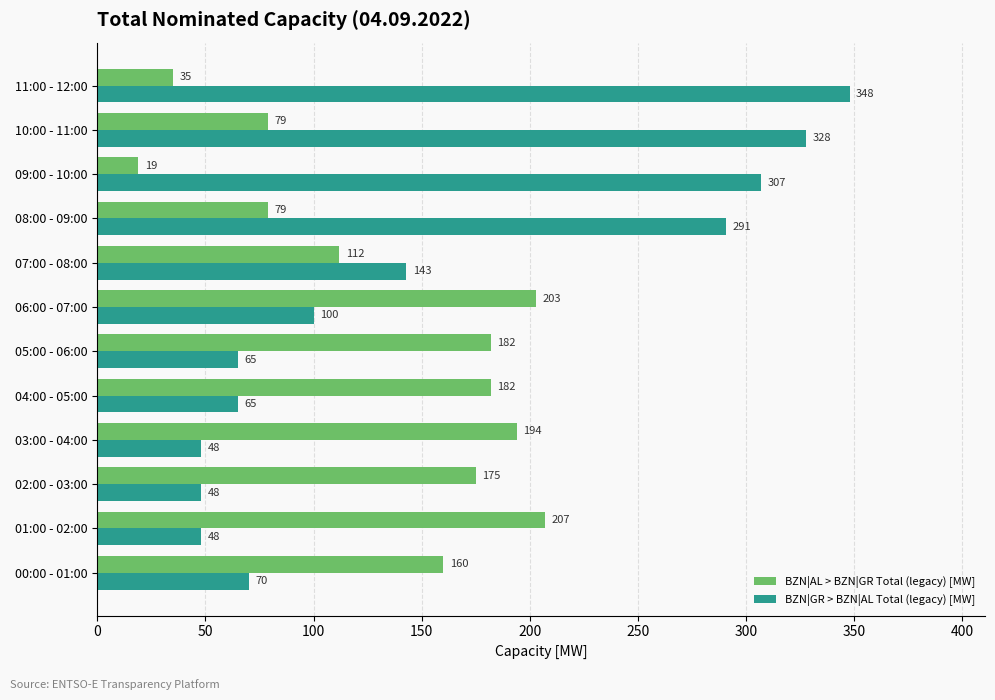

Which series has the largest total across all categories?

BZN|GR > BZN|AL Total (legacy) [MW]